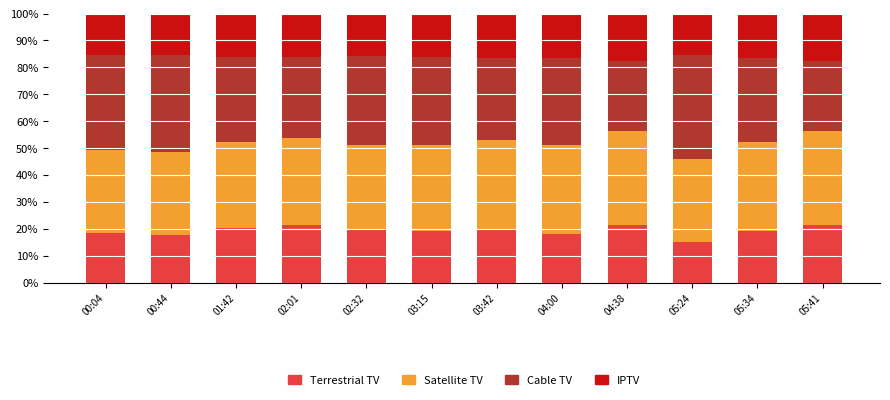

Are the bars grouped side by side (vs. stacked)?

No